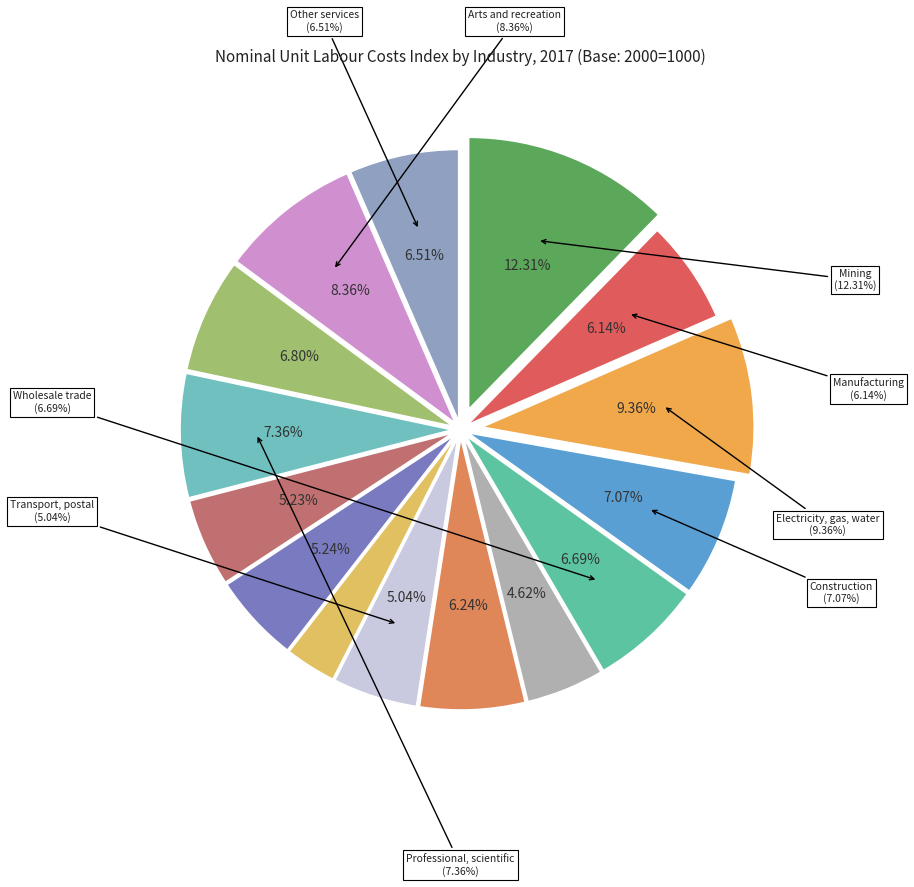

Is there a majority slice in this chart?

No